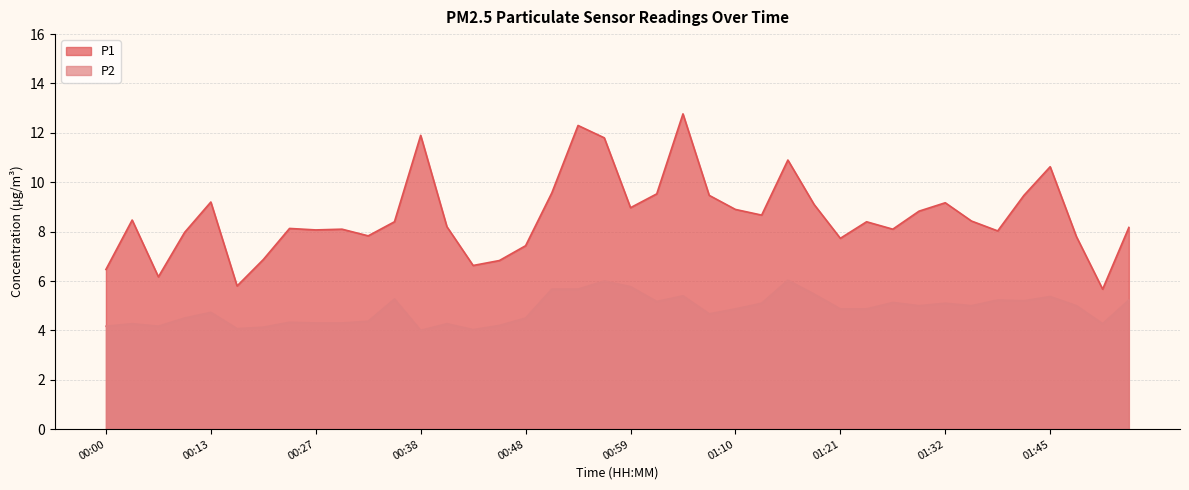

Which series changed the most between 00:16 and 01:13?

P1